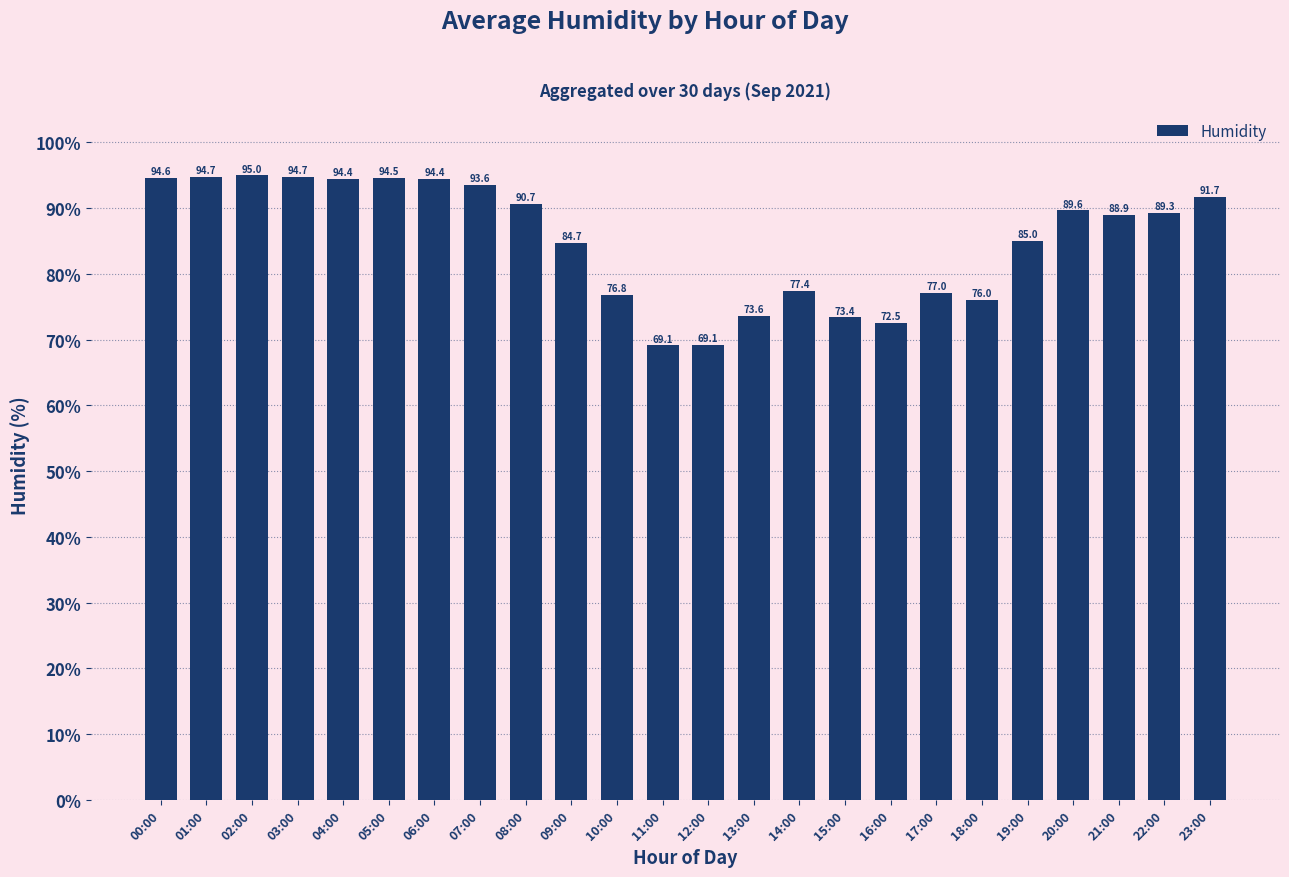

Read the value at 06:00.

94.4